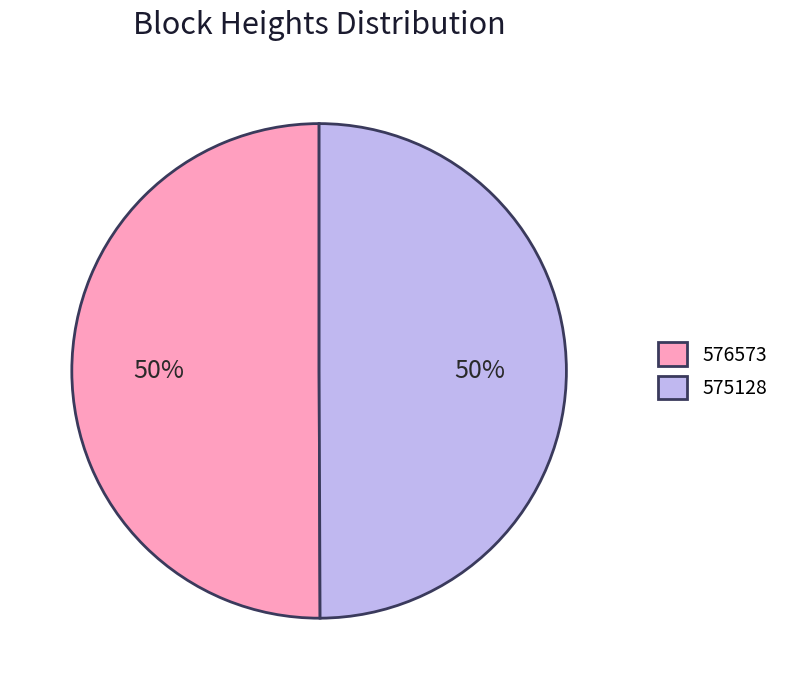

Do 576573 and 575128 together represent more than half of the pie?

Yes